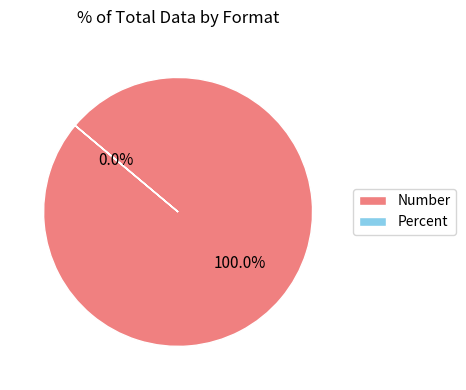

How much of the chart is everything except Percent?

100.0%